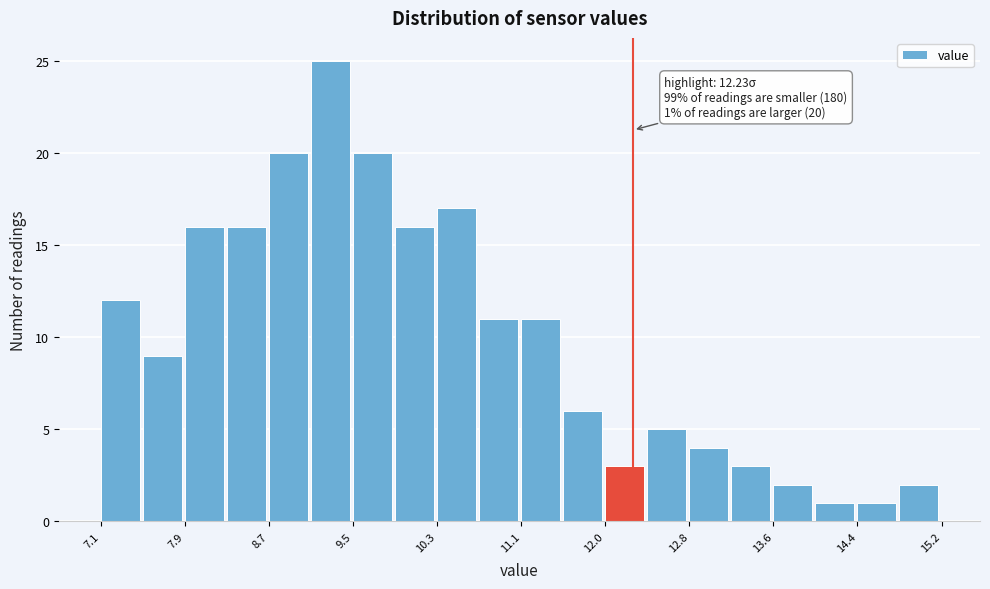

Over which range of the x-axis is the bar tallest?

9.1 to 9.5